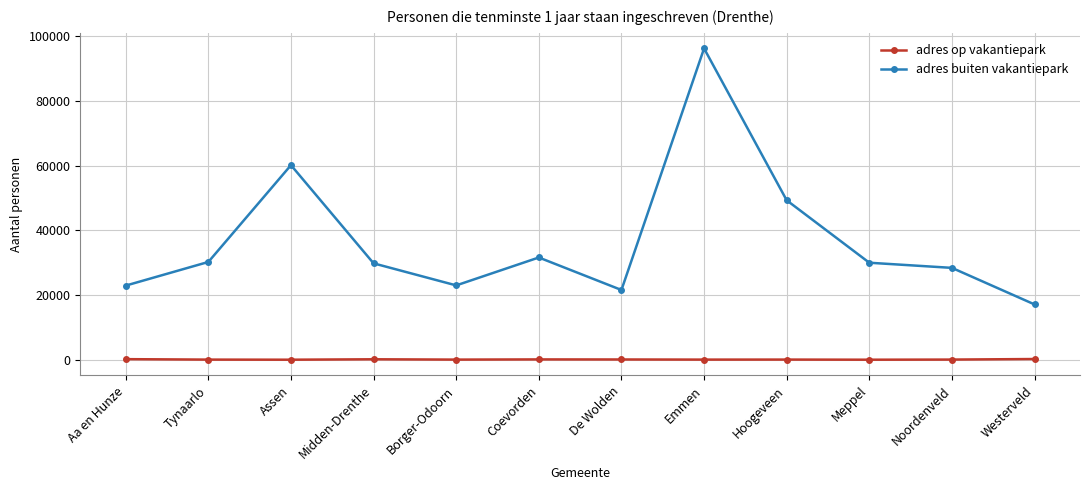

True or false: adres buiten vakantiepark has a value of 22990 at Borger-Odoorn.

True